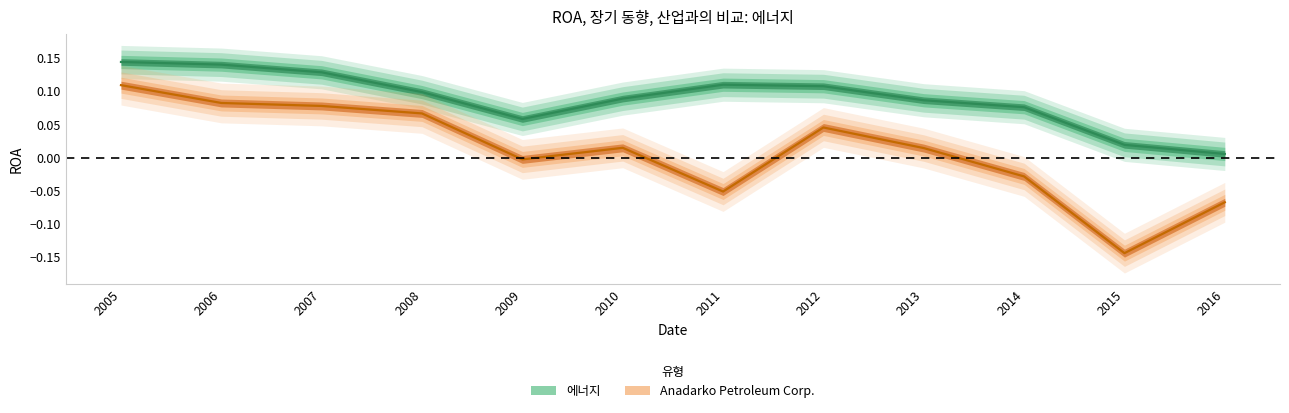

Where is Anadarko Petroleum Corp. nearest to the value 0?

2009